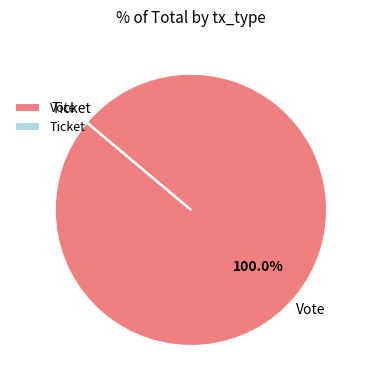

Is there any slice that represents more than half of the pie?

Yes